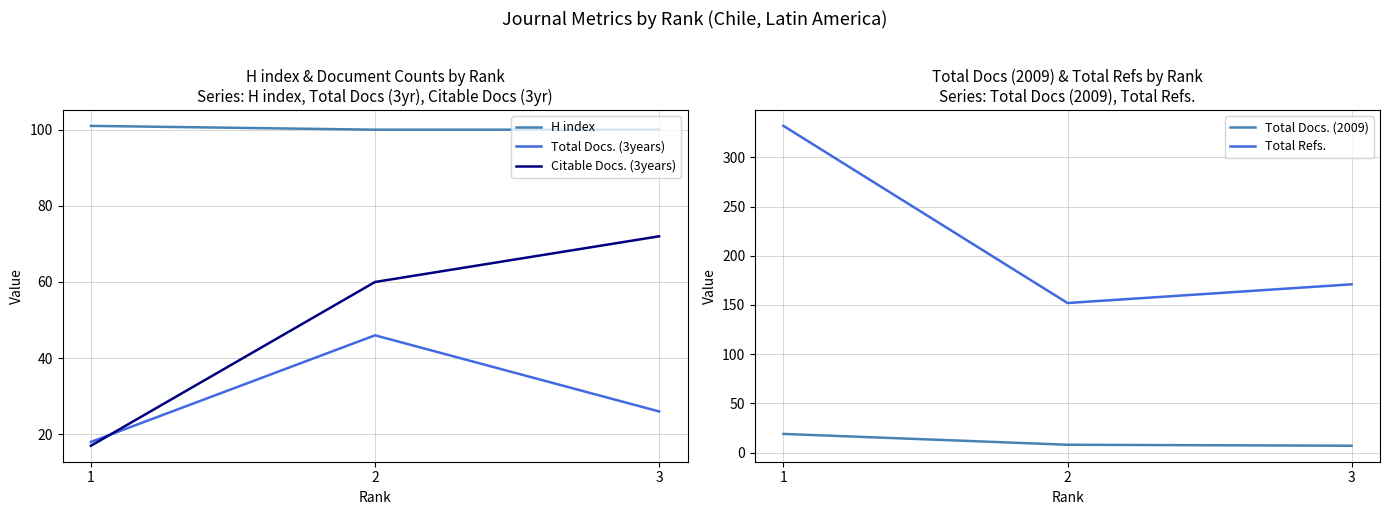

What is the difference between the maximum and minimum values in the Citable Docs. (3years) series?

55